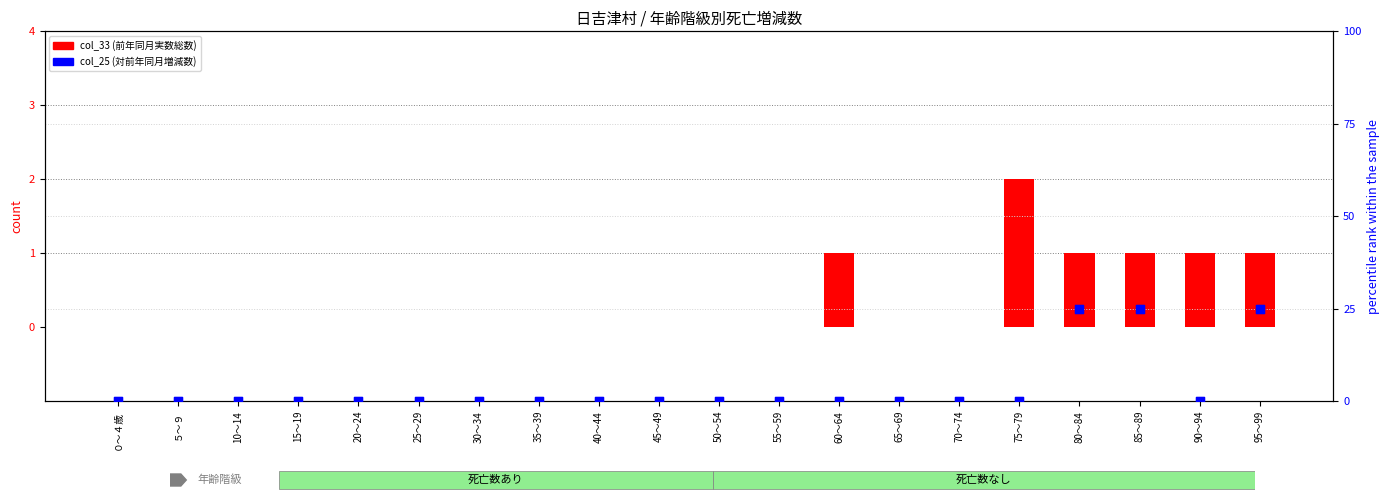

Which series has the largest Y range (max minus min)?

col_25 (対前年同月増減数)